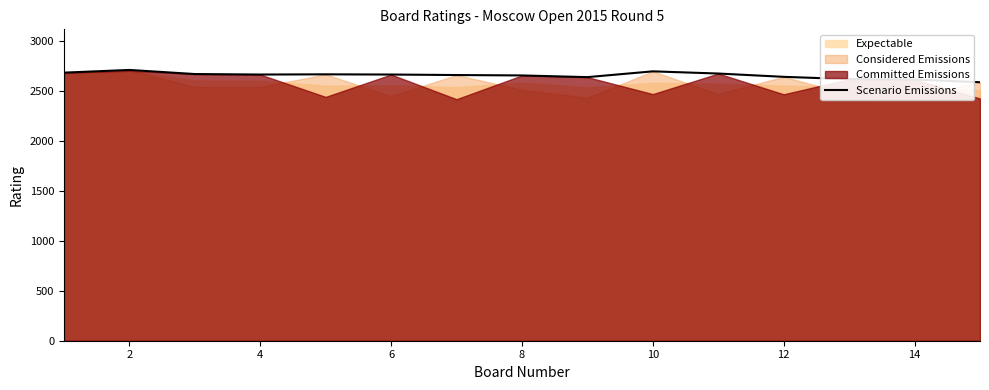

The value of Scenario Emissions at 12 is 3441. True or false?

False